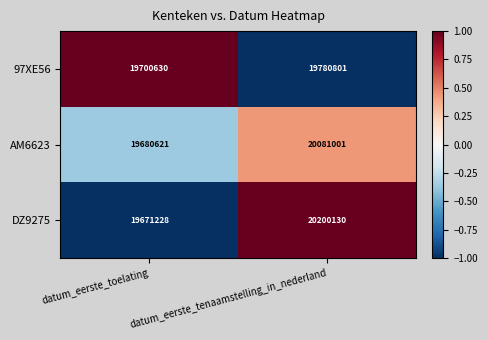

How many data points in AM6623 are less than 20081001?

1